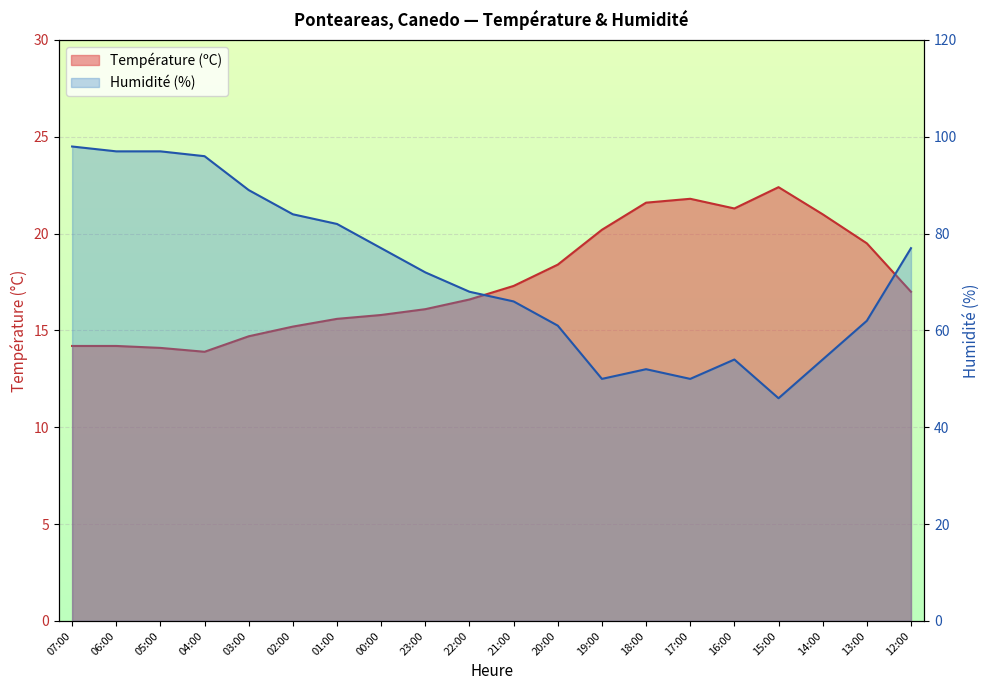

The value of Humidité (%) at 23:00 is 72.0. True or false?

True